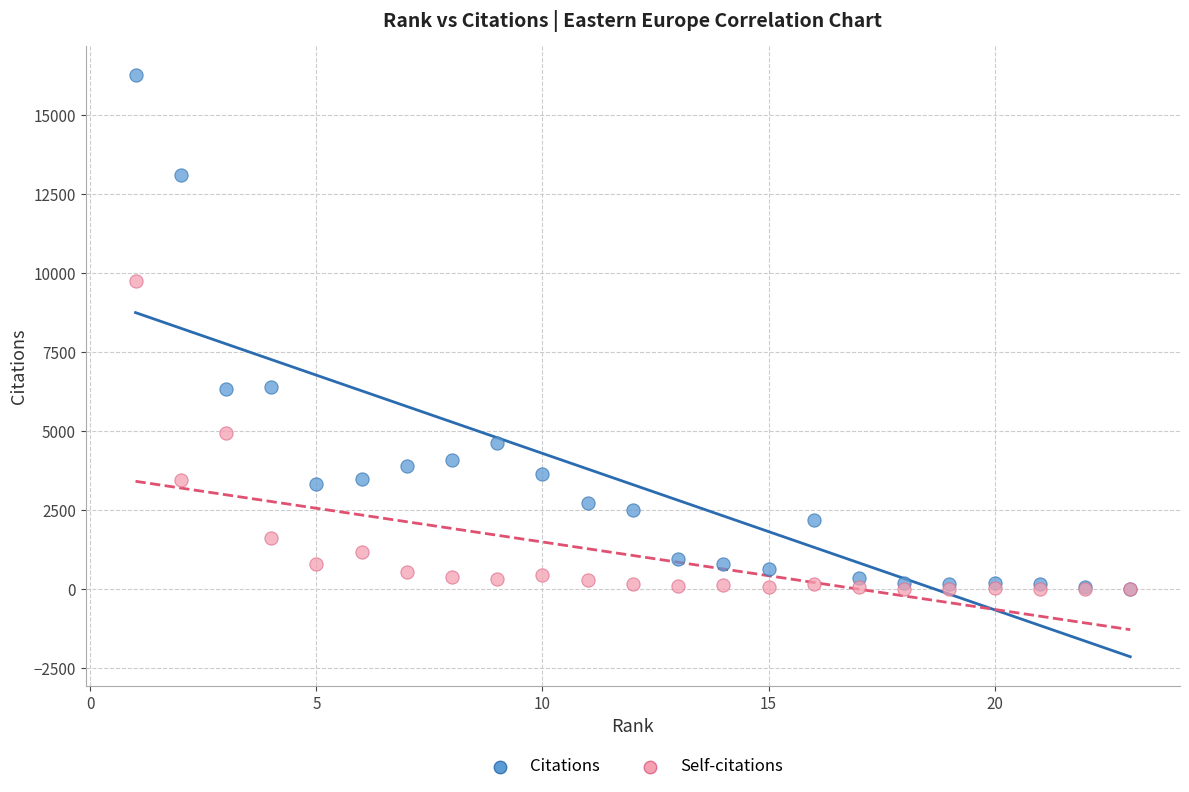

What are all the series names shown in the legend?

Citations, Self-citations